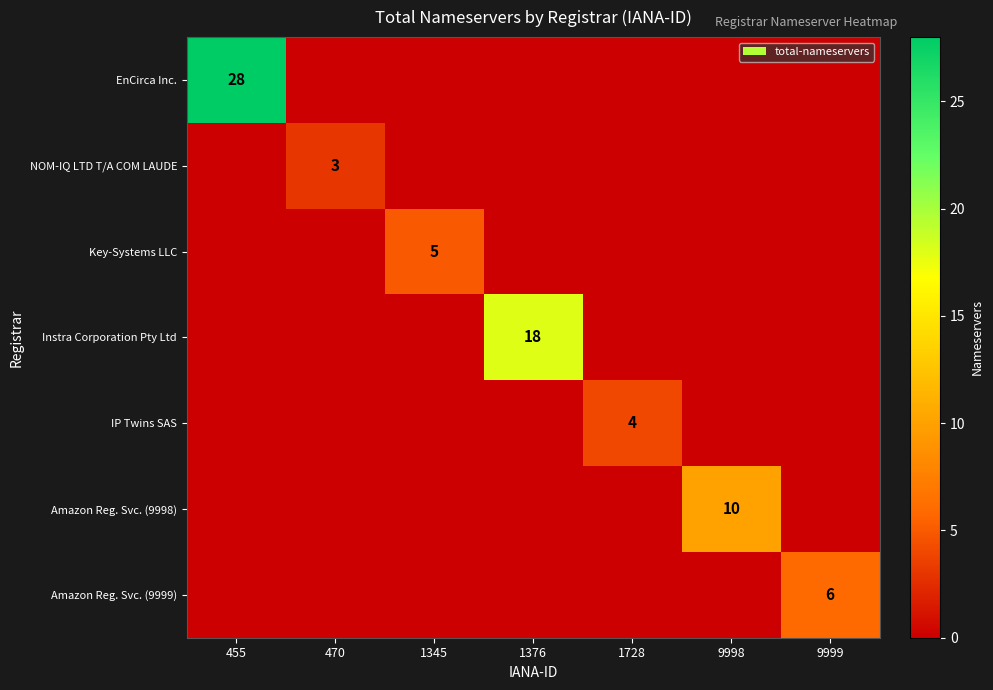

The NOM-IQ LTD T/A COM LAUDE series shows 4 at 470. True or false?

False